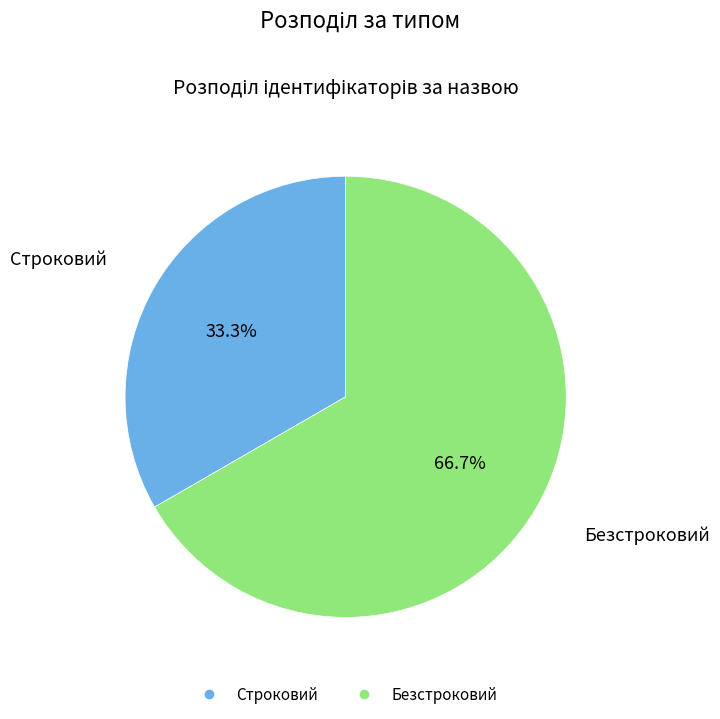

Does any single category account for the majority?

Yes